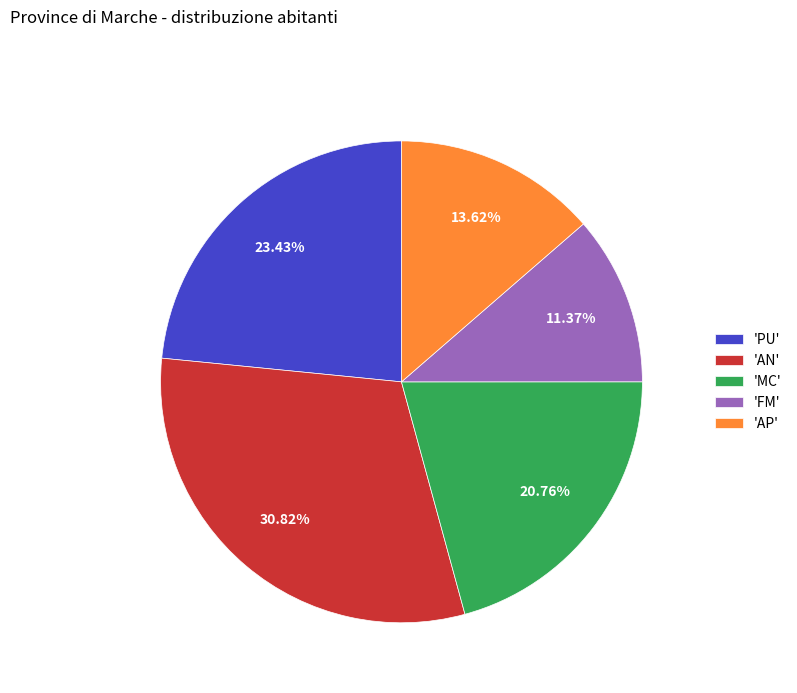

Rank the categories by value from highest to lowest.

'AN', 'PU', 'MC', 'AP', 'FM'